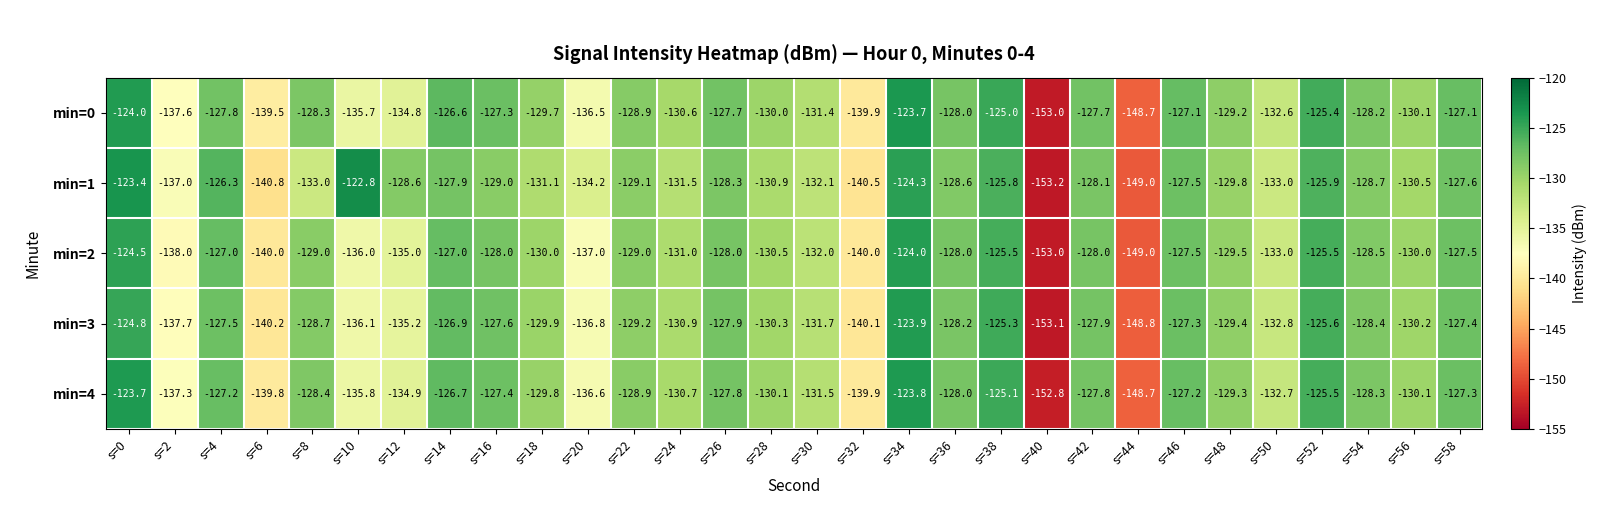

What value does the min=1 series have at s=26?

-128.3